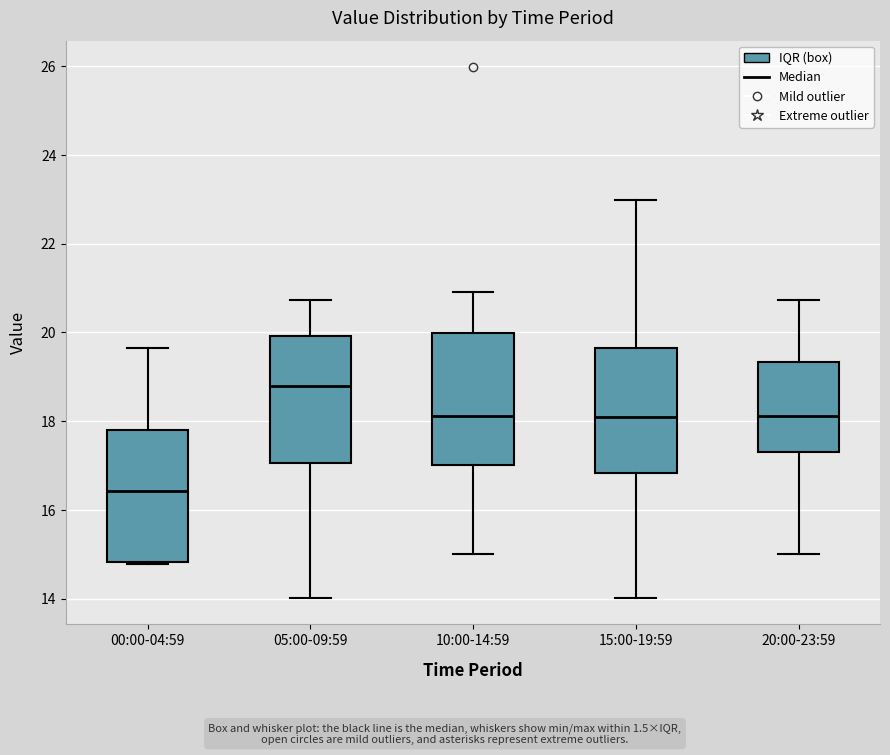

Reading left to right, read every box against the y-axis: the position of its median line, the range the box covers, and the ends of its whiskers. The values are not printed on the chart, so give them approximately, as read against the axis.

00:00-04:59: median 16.4, box 14.8 to 17.8, whiskers 14.8 to 19.6
05:00-09:59: median 18.8, box 17.0 to 20.0, whiskers 14.0 to 20.8
10:00-14:59: median 18.2, box 17.0 to 20.0, whiskers 15.0 to 21.0
15:00-19:59: median 18.0, box 16.8 to 19.6, whiskers 14.0 to 23.0
20:00-23:59: median 18.2, box 17.4 to 19.4, whiskers 15.0 to 20.8